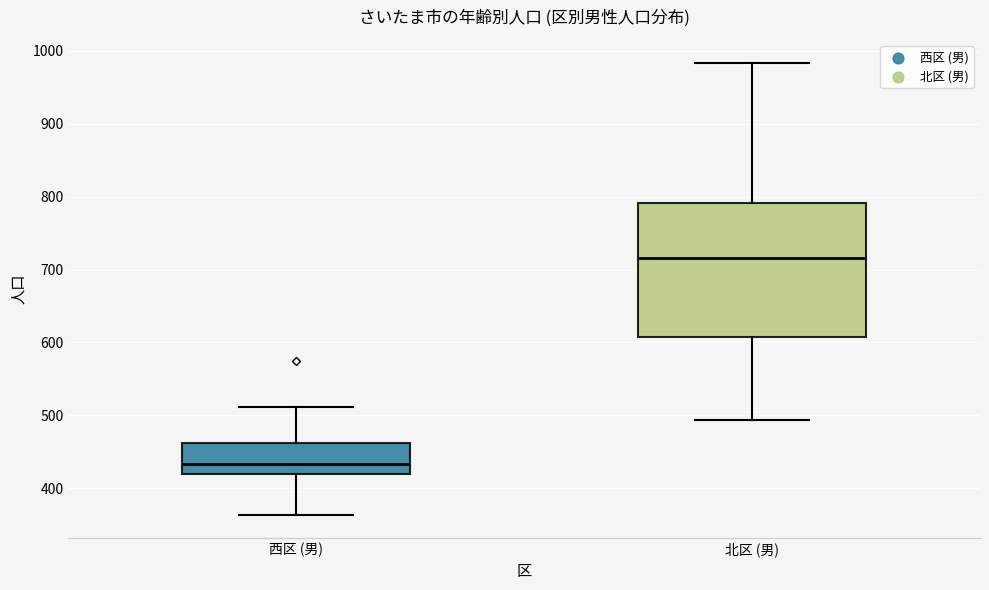

Reading left to right, transcribe this box plot: for each box, give where its median line is, the range the box spans, and where its two whiskers end, as read against the y-axis. The values are not printed on the chart, so give them approximately, as read against the axis.

西区 (男): median 430, box 420 to 460, whiskers 360 to 510
北区 (男): median 720, box 610 to 790, whiskers 490 to 980